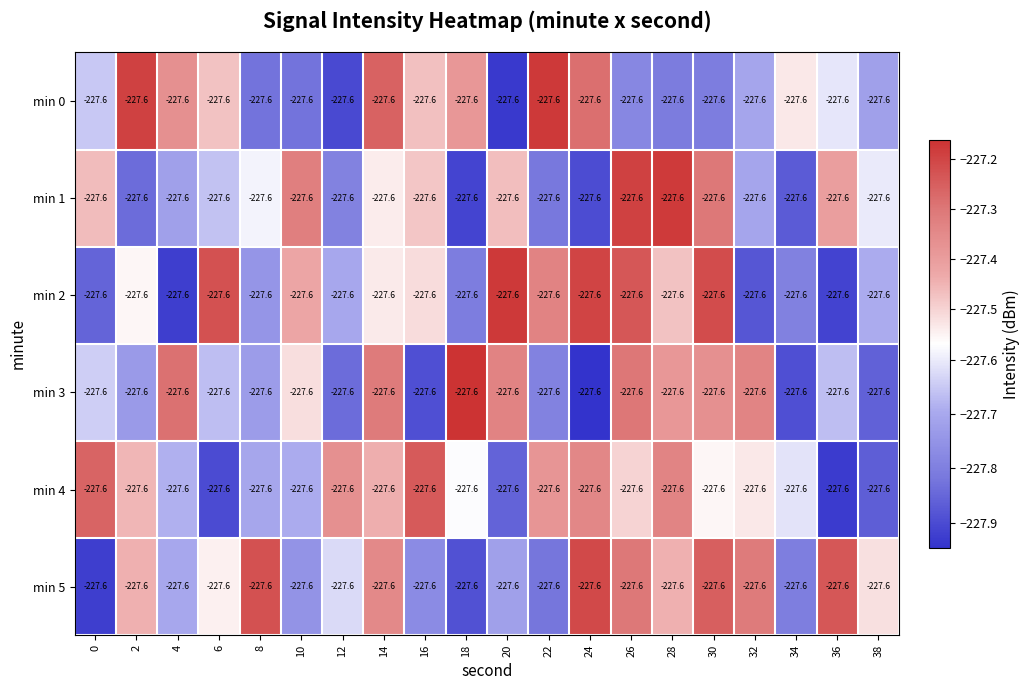

Reading left to right, extract all data points from this chart.

min 0: 0=-227.6	2=-227.6	4=-227.6	6=-227.6	8=-227.6	10=-227.6	12=-227.6	14=-227.6	16=-227.6	18=-227.6	20=-227.6	22=-227.6	24=-227.6	26=-227.6	28=-227.6	30=-227.6	32=-227.6	34=-227.6	36=-227.6	38=-227.6
min 1: 0=-227.6	2=-227.6	4=-227.6	6=-227.6	8=-227.6	10=-227.6	12=-227.6	14=-227.6	16=-227.6	18=-227.6	20=-227.6	22=-227.6	24=-227.6	26=-227.6	28=-227.6	30=-227.6	32=-227.6	34=-227.6	36=-227.6	38=-227.6
min 2: 0=-227.6	2=-227.6	4=-227.6	6=-227.6	8=-227.6	10=-227.6	12=-227.6	14=-227.6	16=-227.6	18=-227.6	20=-227.6	22=-227.6	24=-227.6	26=-227.6	28=-227.6	30=-227.6	32=-227.6	34=-227.6	36=-227.6	38=-227.6
min 3: 0=-227.6	2=-227.6	4=-227.6	6=-227.6	8=-227.6	10=-227.6	12=-227.6	14=-227.6	16=-227.6	18=-227.6	20=-227.6	22=-227.6	24=-227.6	26=-227.6	28=-227.6	30=-227.6	32=-227.6	34=-227.6	36=-227.6	38=-227.6
min 4: 0=-227.6	2=-227.6	4=-227.6	6=-227.6	8=-227.6	10=-227.6	12=-227.6	14=-227.6	16=-227.6	18=-227.6	20=-227.6	22=-227.6	24=-227.6	26=-227.6	28=-227.6	30=-227.6	32=-227.6	34=-227.6	36=-227.6	38=-227.6
min 5: 0=-227.6	2=-227.6	4=-227.6	6=-227.6	8=-227.6	10=-227.6	12=-227.6	14=-227.6	16=-227.6	18=-227.6	20=-227.6	22=-227.6	24=-227.6	26=-227.6	28=-227.6	30=-227.6	32=-227.6	34=-227.6	36=-227.6	38=-227.6